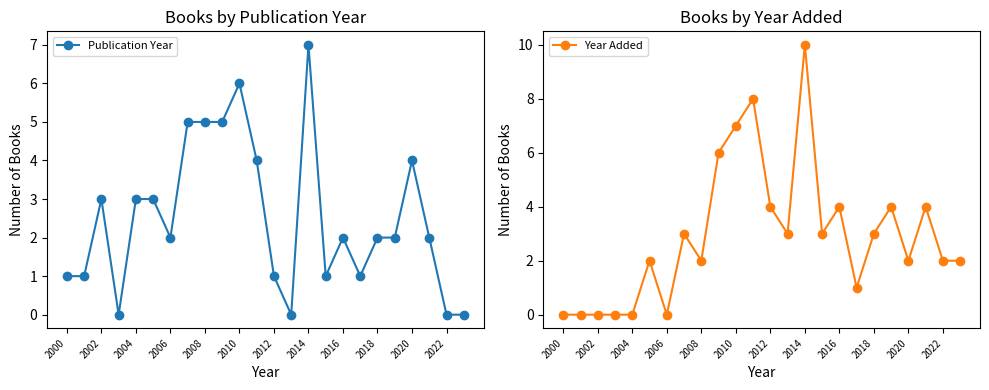

How many interior local valleys does the Publication Year series have?

5